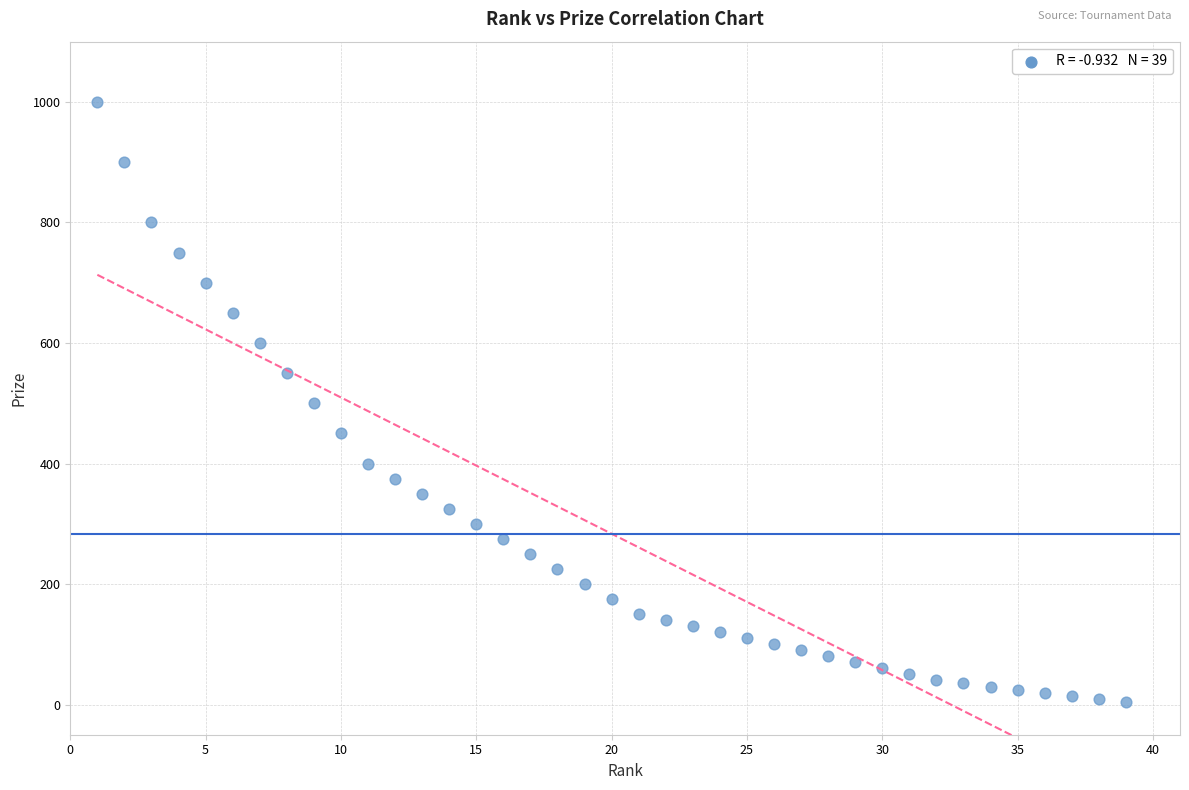

What is the range of Y values (max minus min)?

995